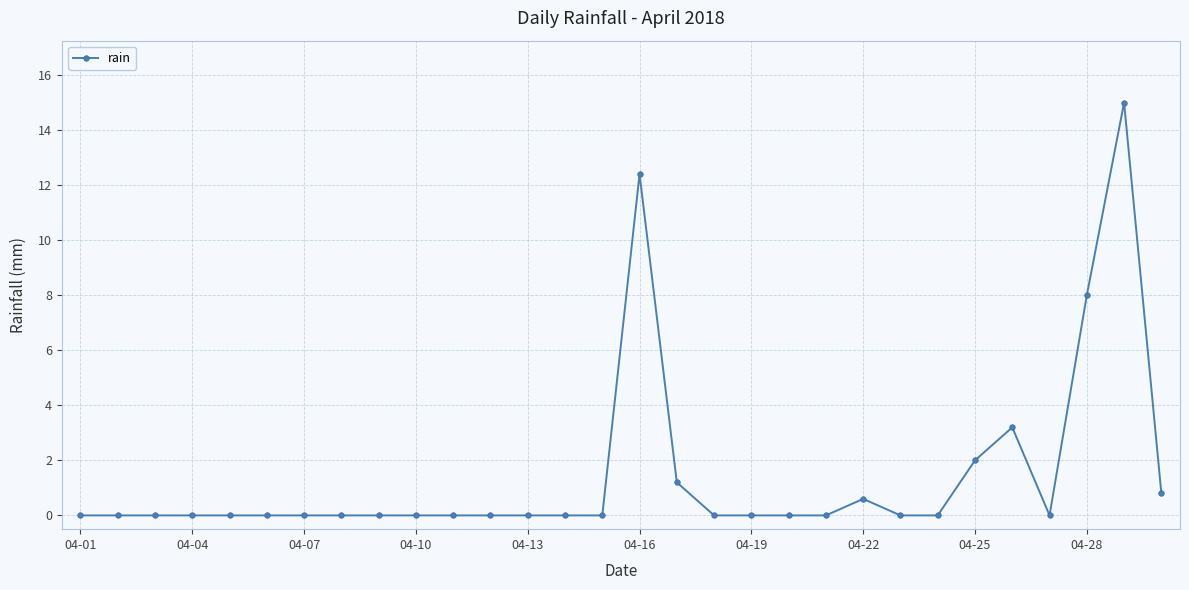

What is the maximum value shown in the chart?

15.0